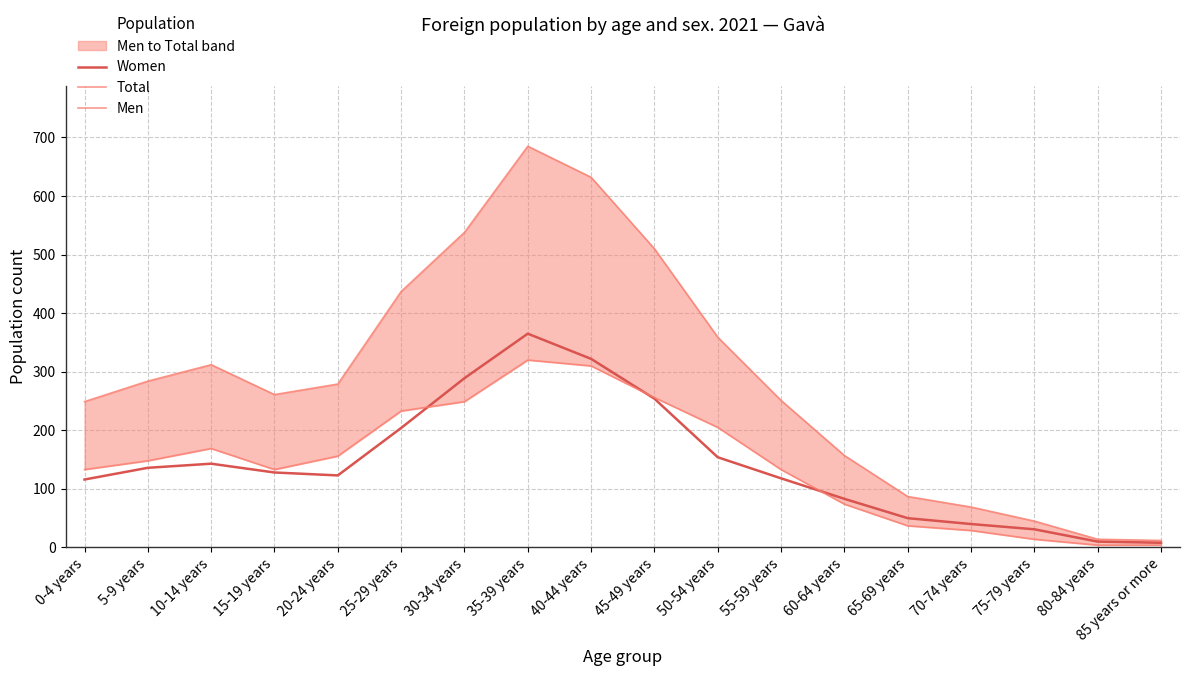

What is the greatest value displayed?

685